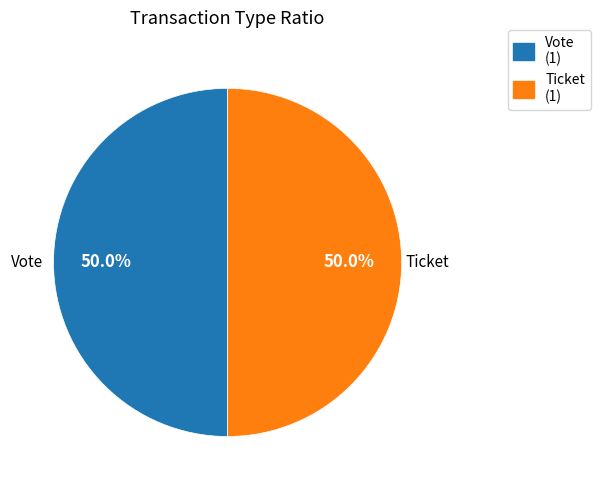

How much of the chart is everything except Ticket?

50.0%